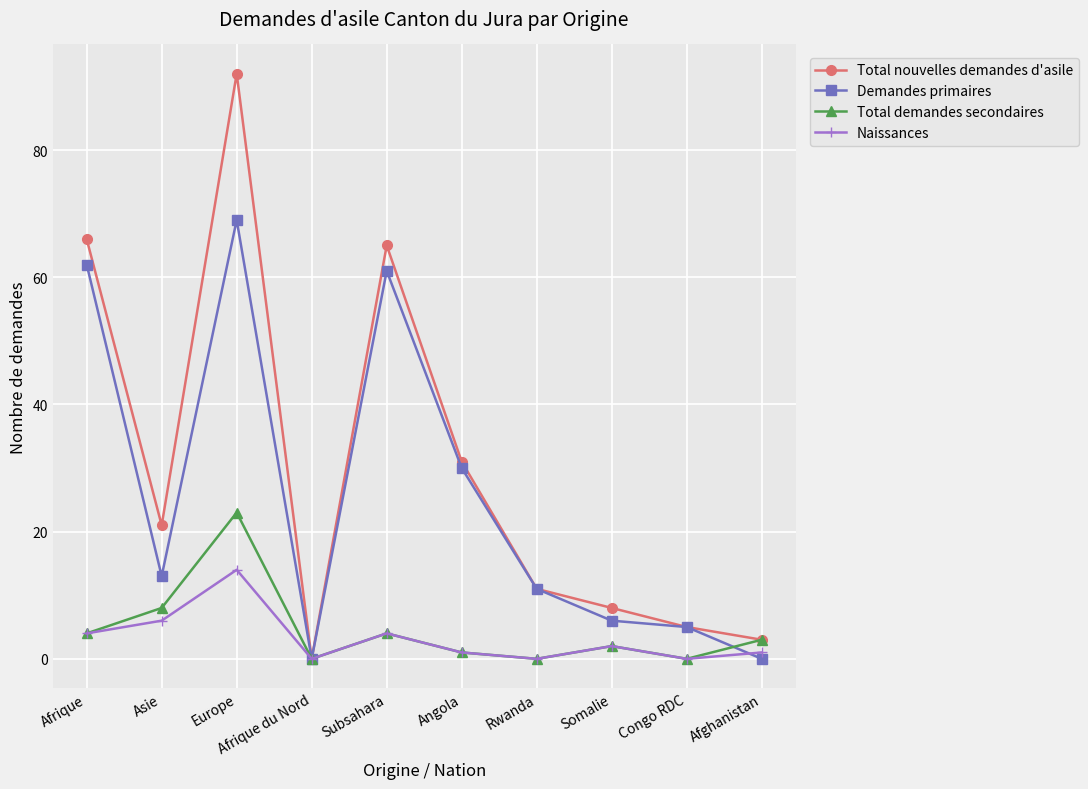

Reading right to left, transcribe all the data shown in this chart.

Total nouvelles demandes d'asile: Afghanistan=3	Congo RDC=5	Somalie=8	Rwanda=11	Angola=31	Subsahara=65	Afrique du Nord=0	Europe=92	Asie=21	Afrique=66
Demandes primaires: Afghanistan=0	Congo RDC=5	Somalie=6	Rwanda=11	Angola=30	Subsahara=61	Afrique du Nord=0	Europe=69	Asie=13	Afrique=62
Total demandes secondaires: Afghanistan=3	Congo RDC=0	Somalie=2	Rwanda=0	Angola=1	Subsahara=4	Afrique du Nord=0	Europe=23	Asie=8	Afrique=4
Naissances: Afghanistan=1	Congo RDC=0	Somalie=2	Rwanda=0	Angola=1	Subsahara=4	Afrique du Nord=0	Europe=14	Asie=6	Afrique=4